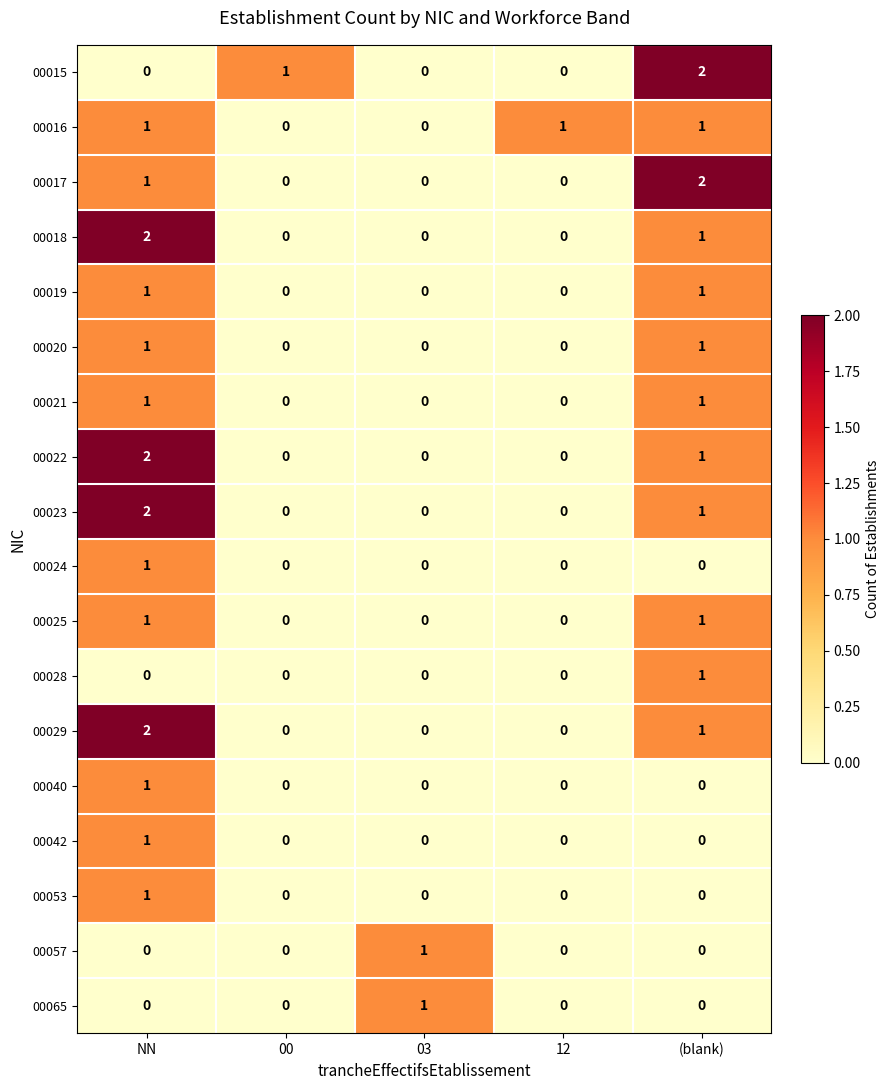

Is the value of 00022 at NN greater than the value of 00025 at 12?

Yes